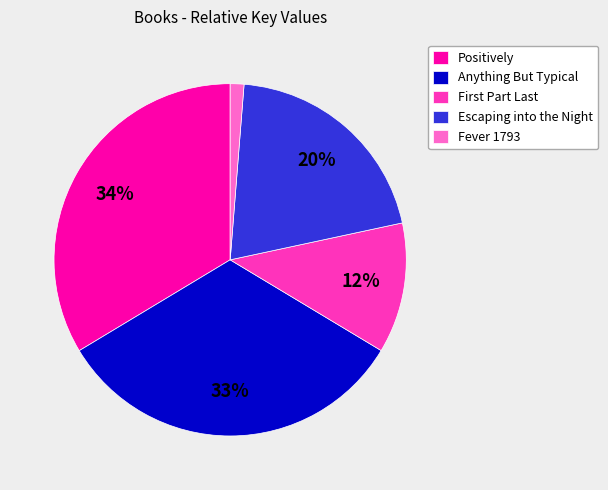

To the nearest percent, what percentage of the pie is Escaping into the Night?

20%